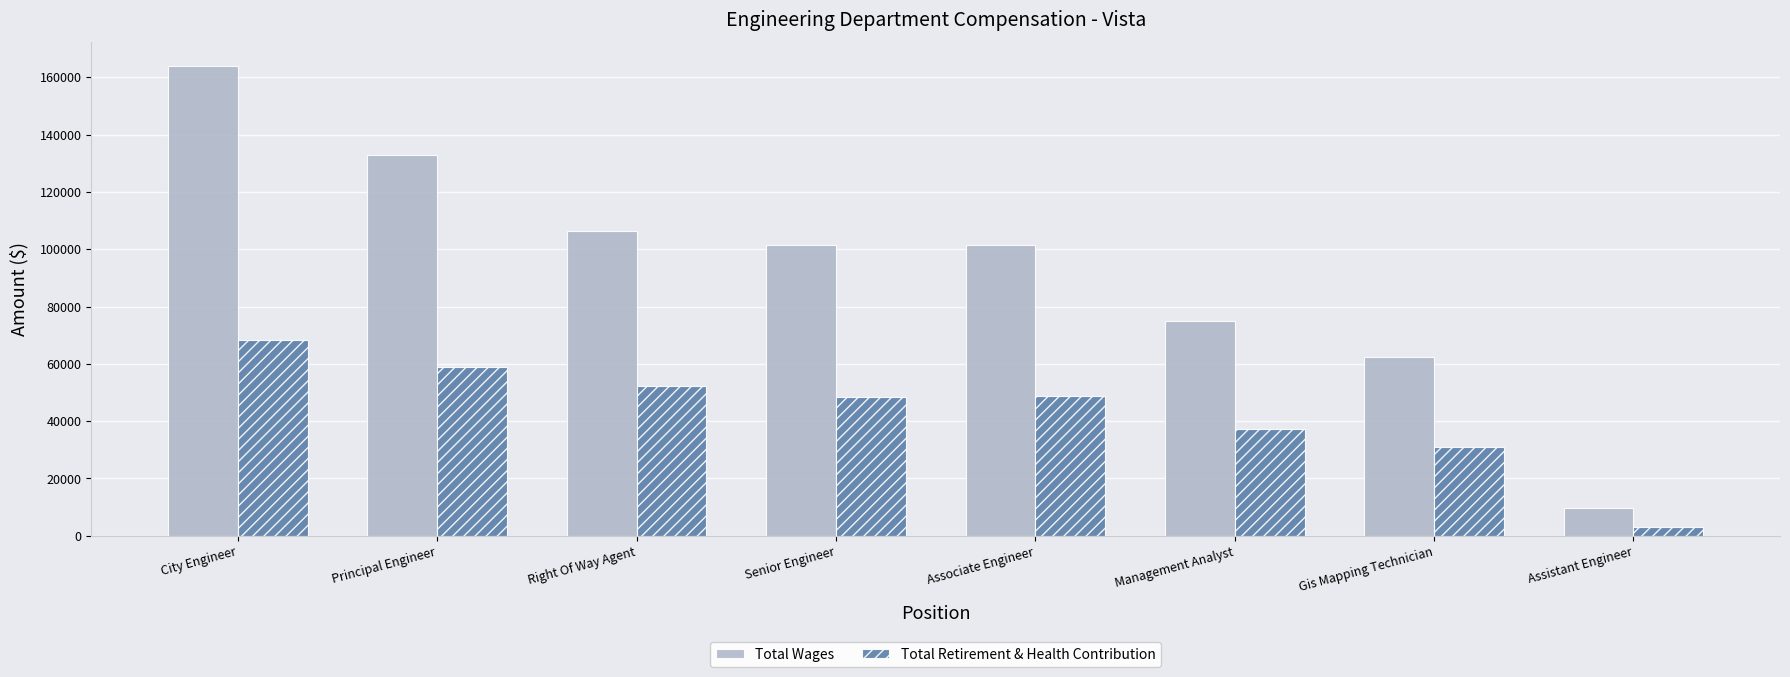

What is the total value across all series at Gis Mapping Technician?

93354